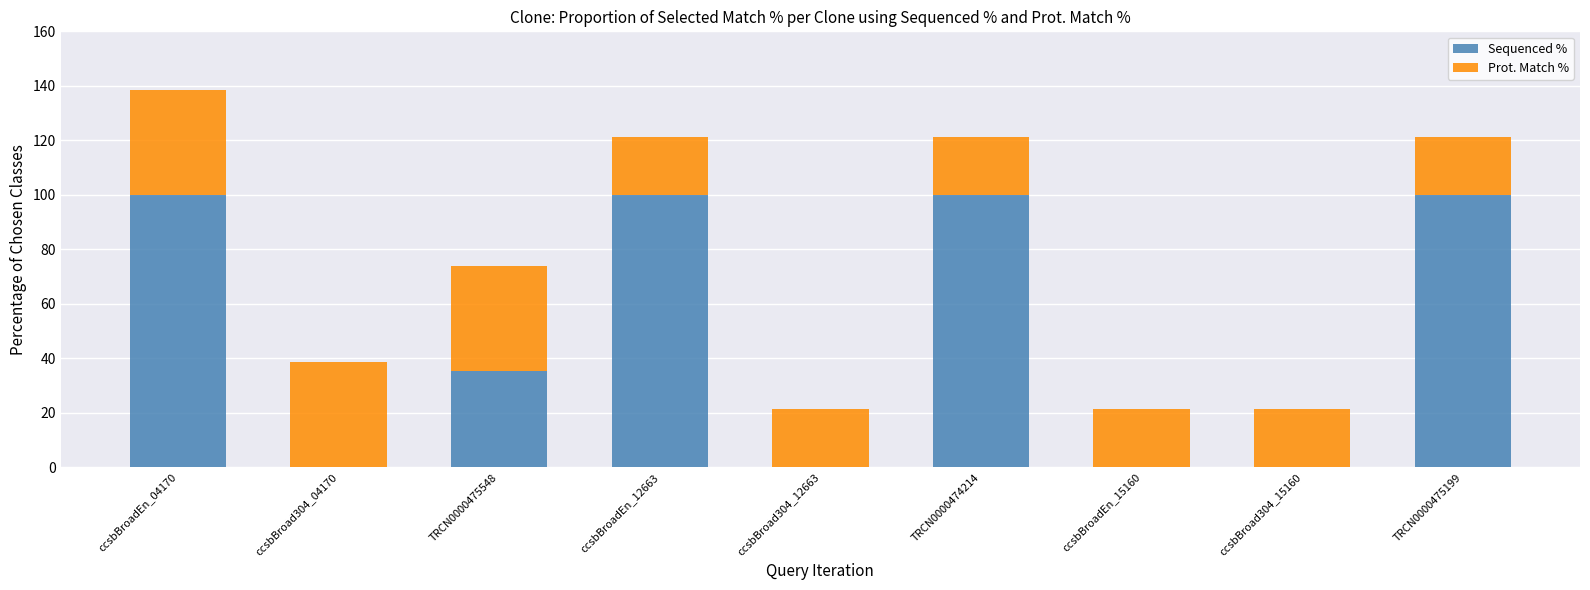

The value of Sequenced % at ccsbBroad304_12663 is 0.0. True or false?

True